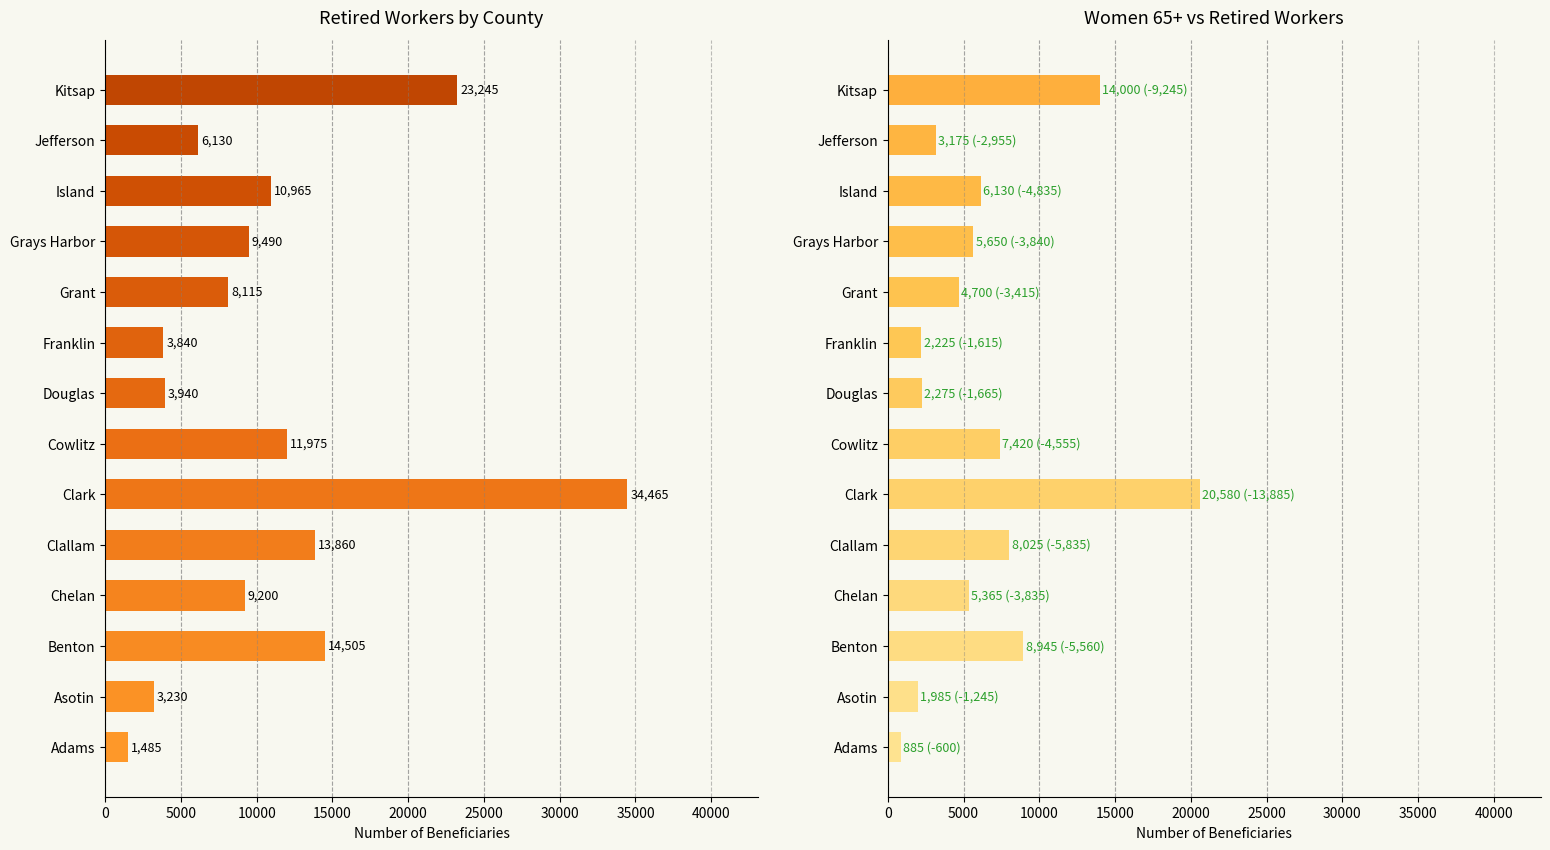

Which series has the largest total across all categories?

Retired workers